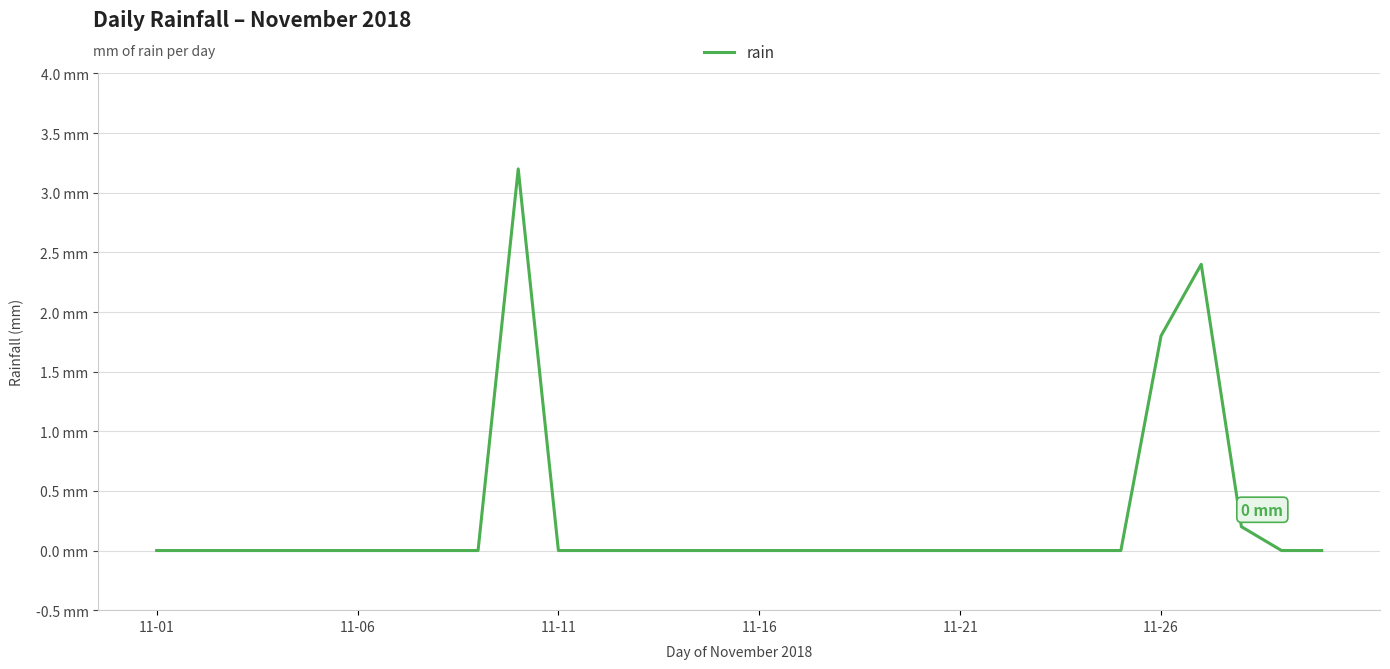

Does the chart display data point markers on the line(s)?

No